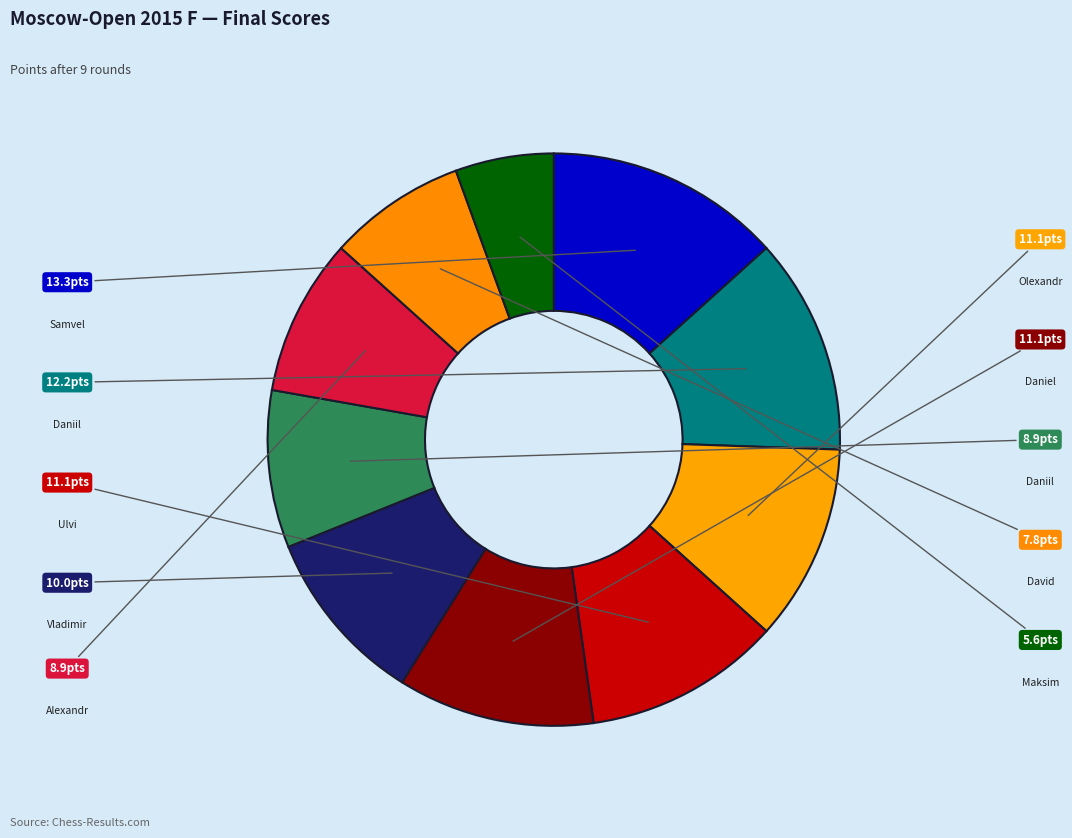

How many segments does this pie chart have?

10